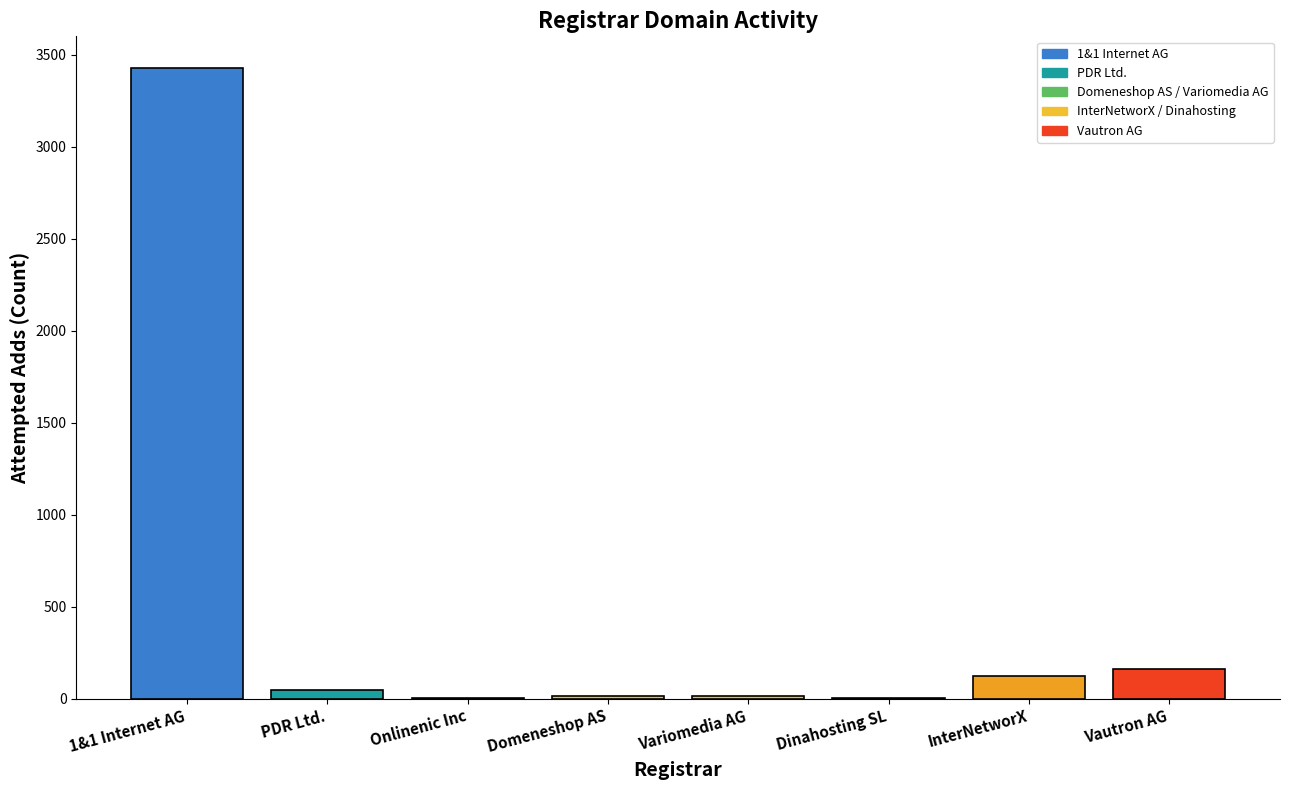

Where does the data first go above 49?

1&1 Internet AG